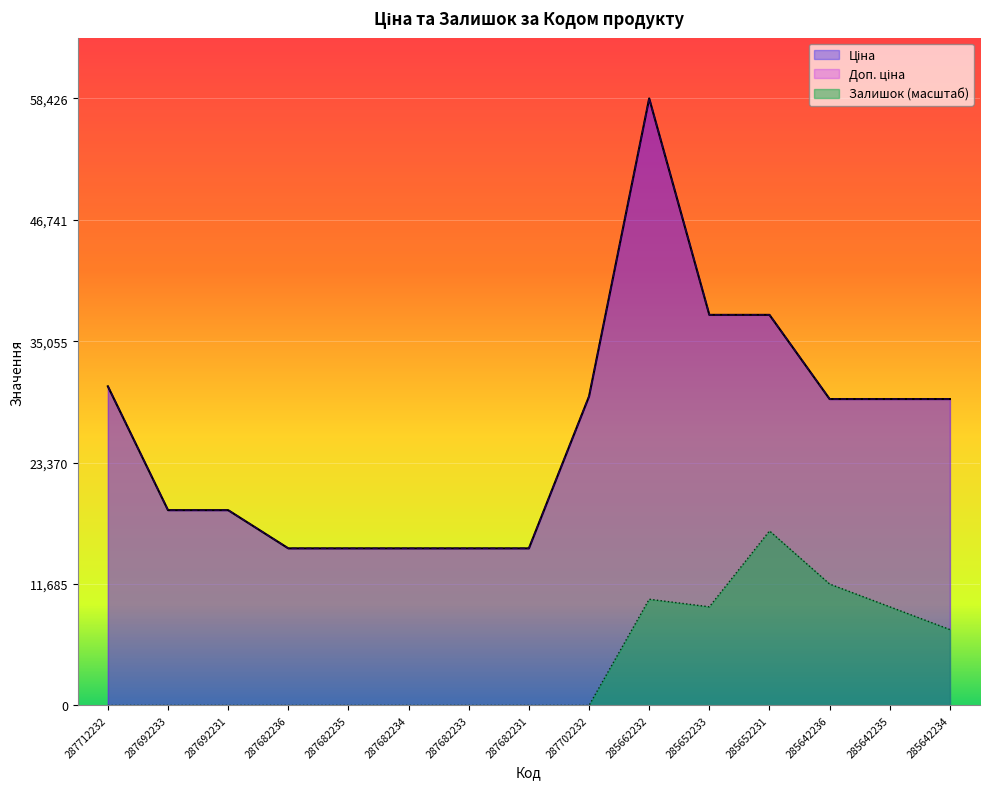

At which label does Ціна reach its peak?

285662232